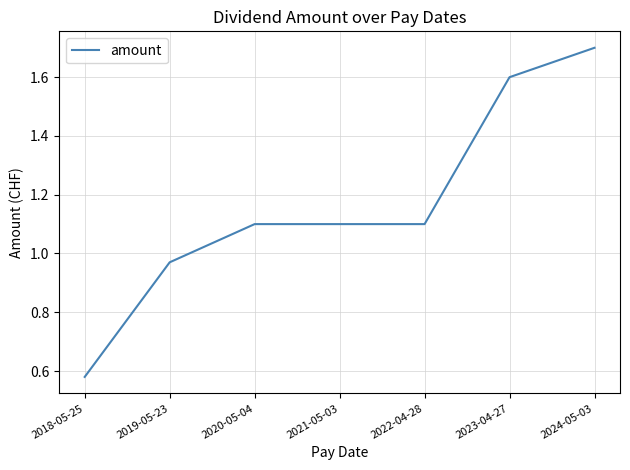

What is the change in value from 2018-05-25 to 2019-05-23?

+0.4